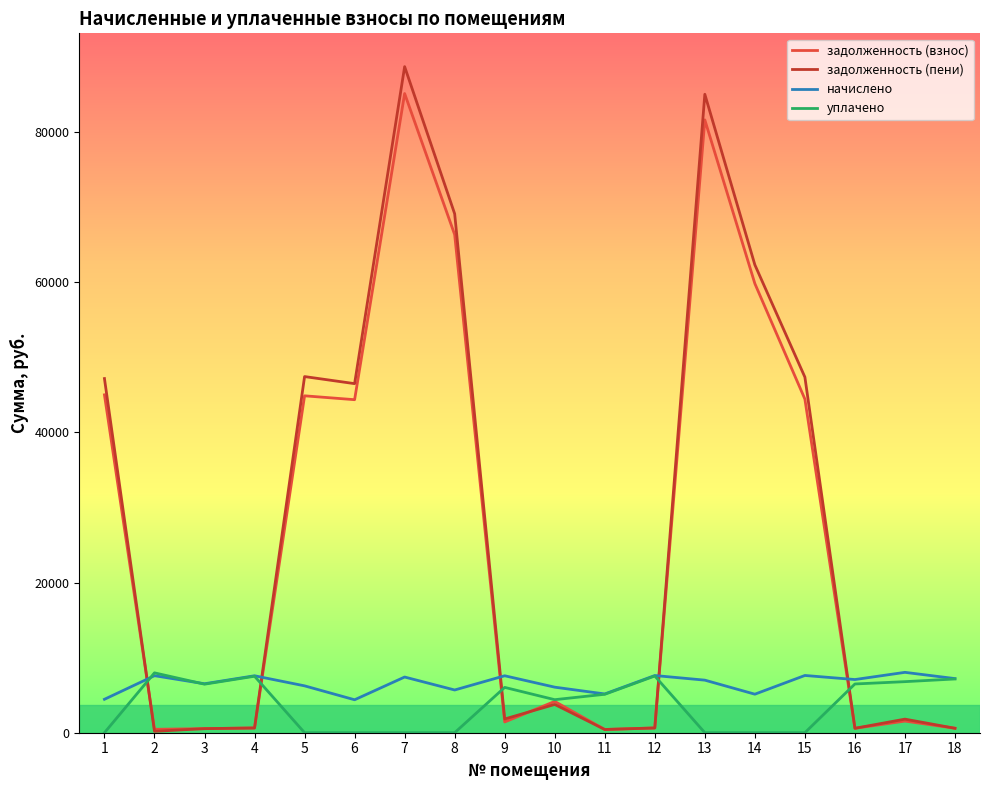

What is the average value of the начислено series?

6577.9